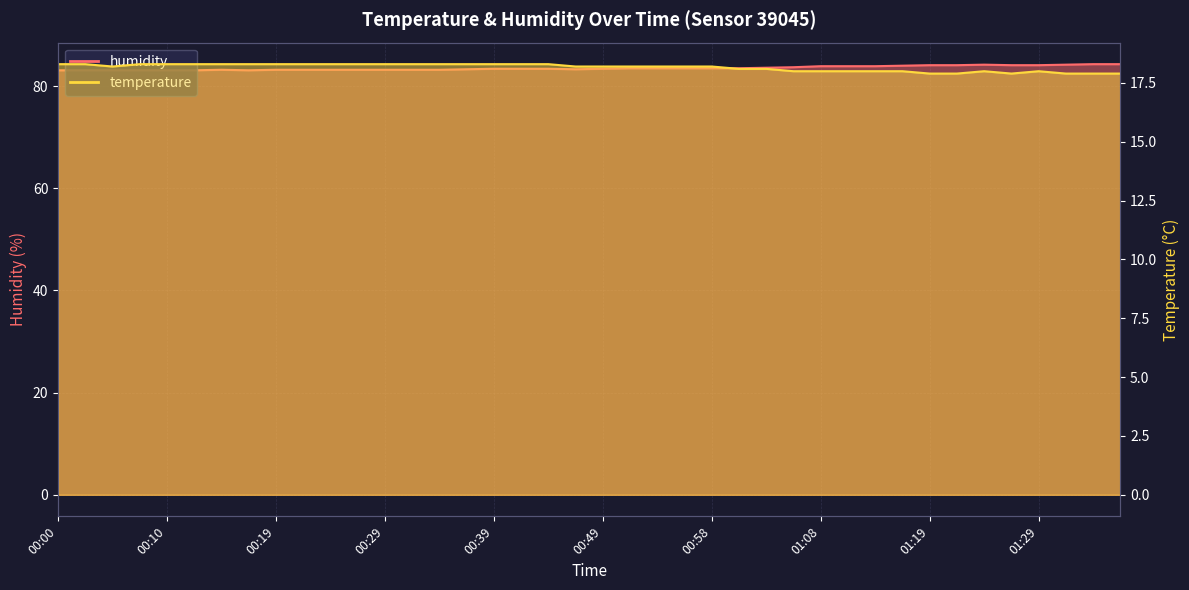

How many lines are shown in the chart?

2